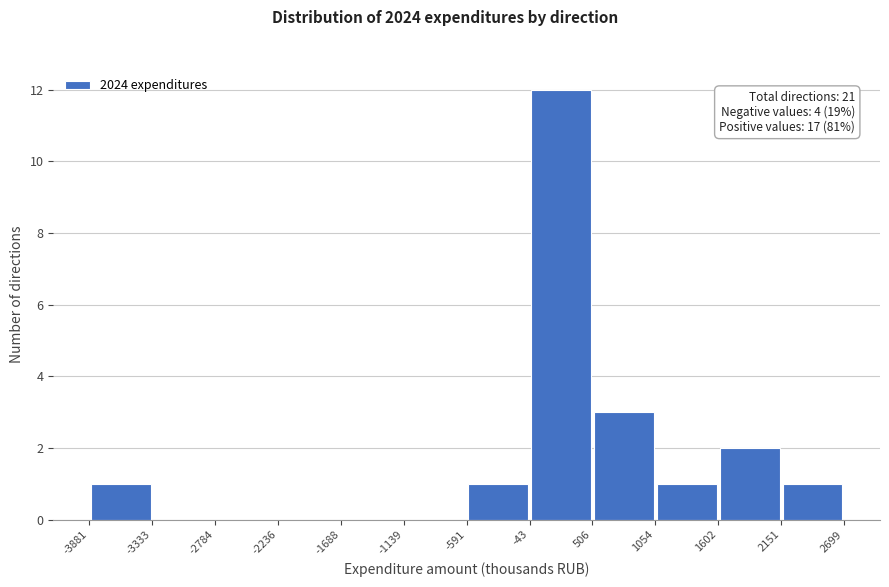

Which range on the x-axis has the tallest bar?

-43 to 506